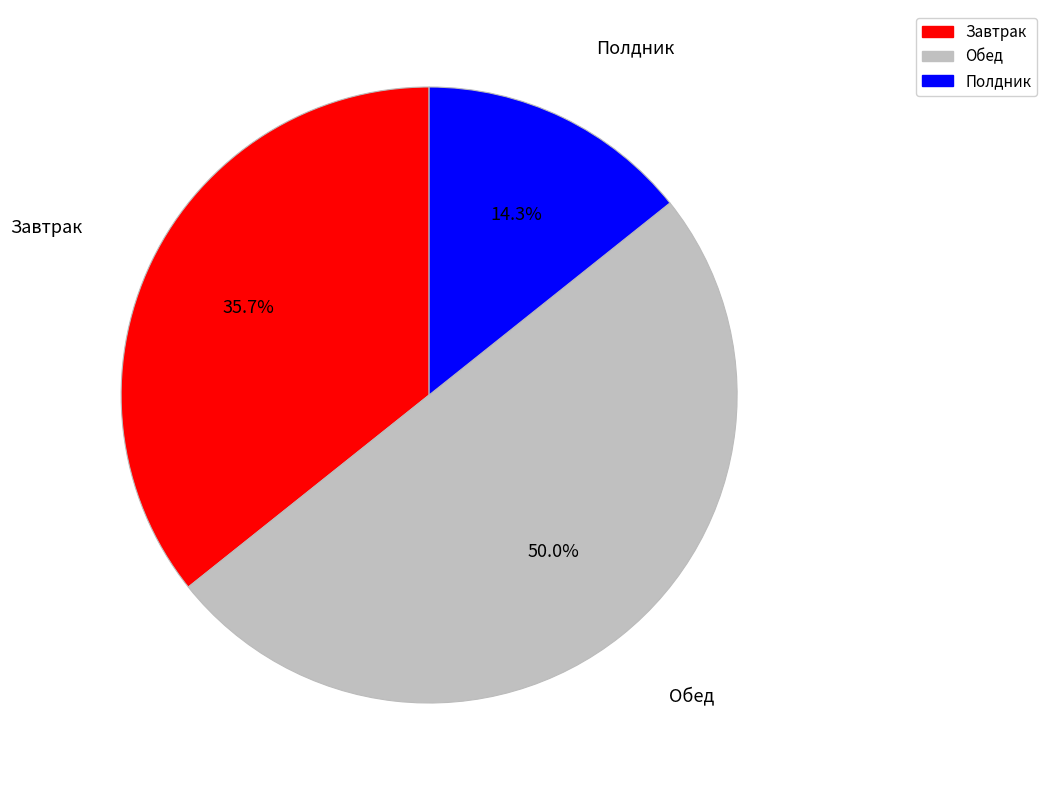

What percentage do Завтрак and Обед together represent?

85.7%